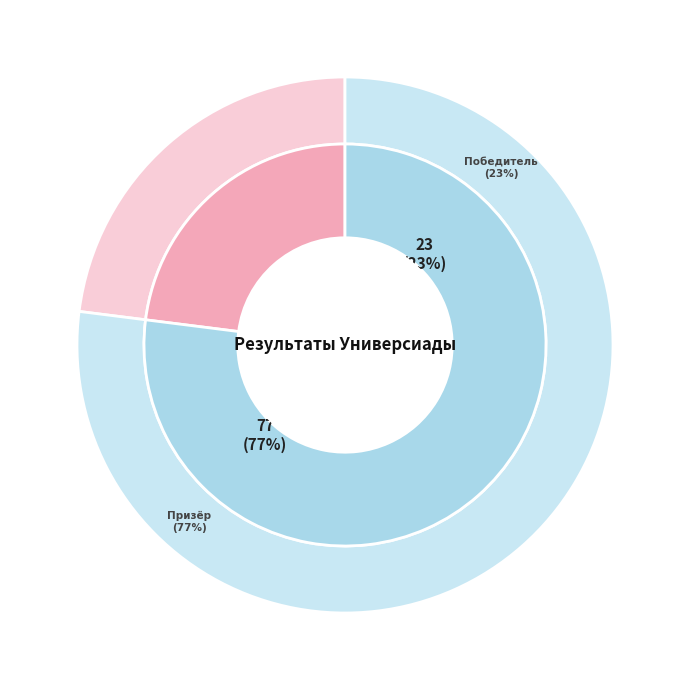

Which category has the smallest portion of the pie?

Победитель